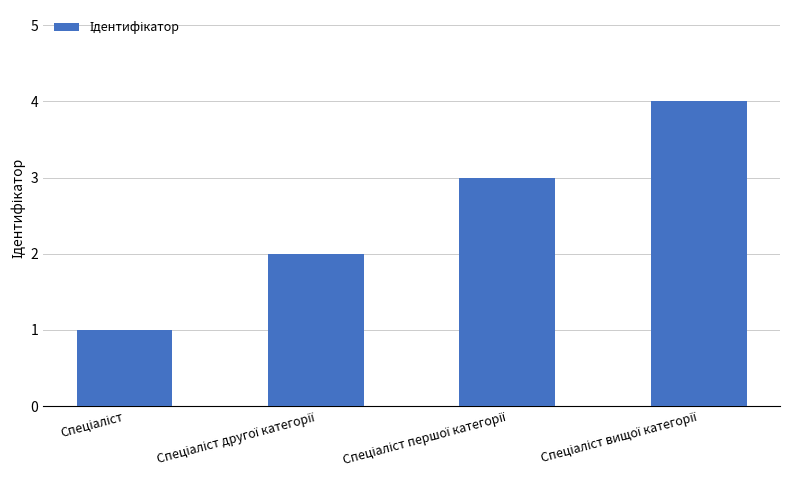

How many data points are less than 3?

2